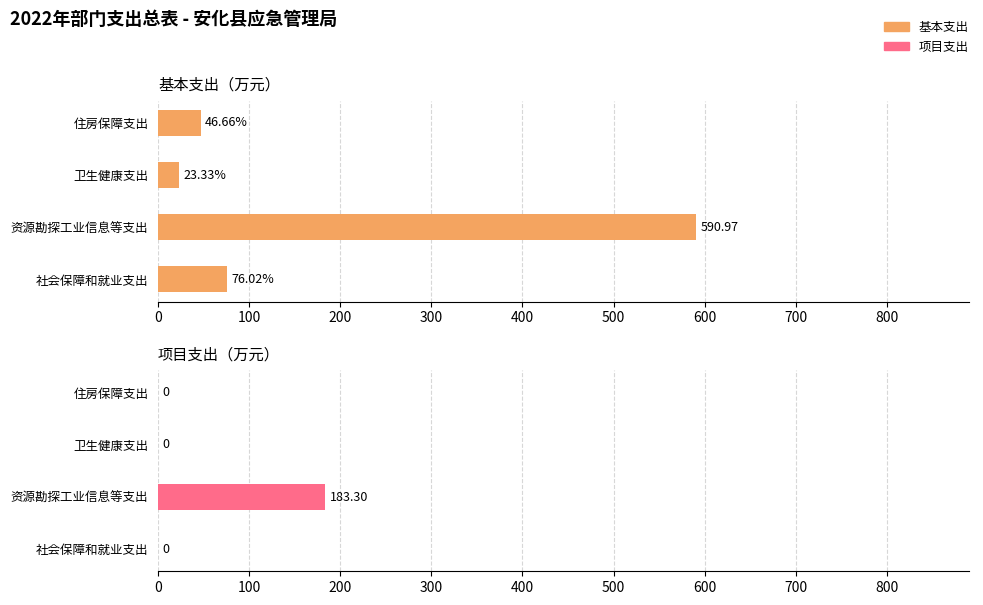

What is the highest value of the 基本支出 series?

591.0